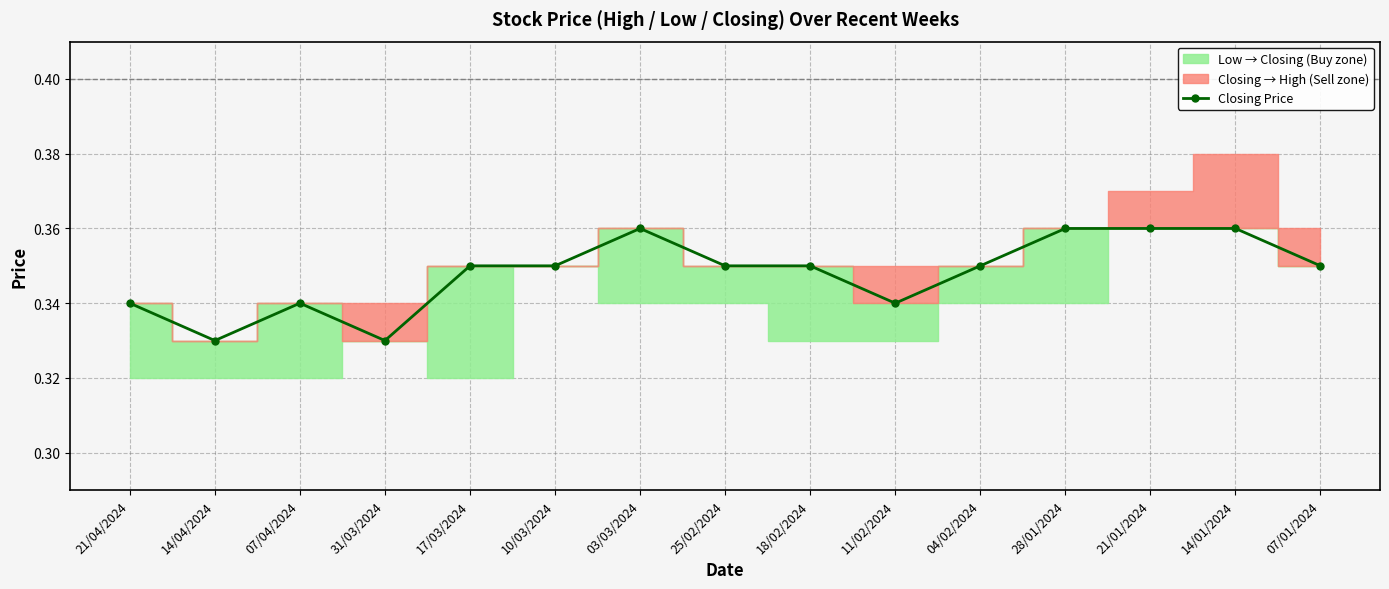

What is the sum of all values?

5.2